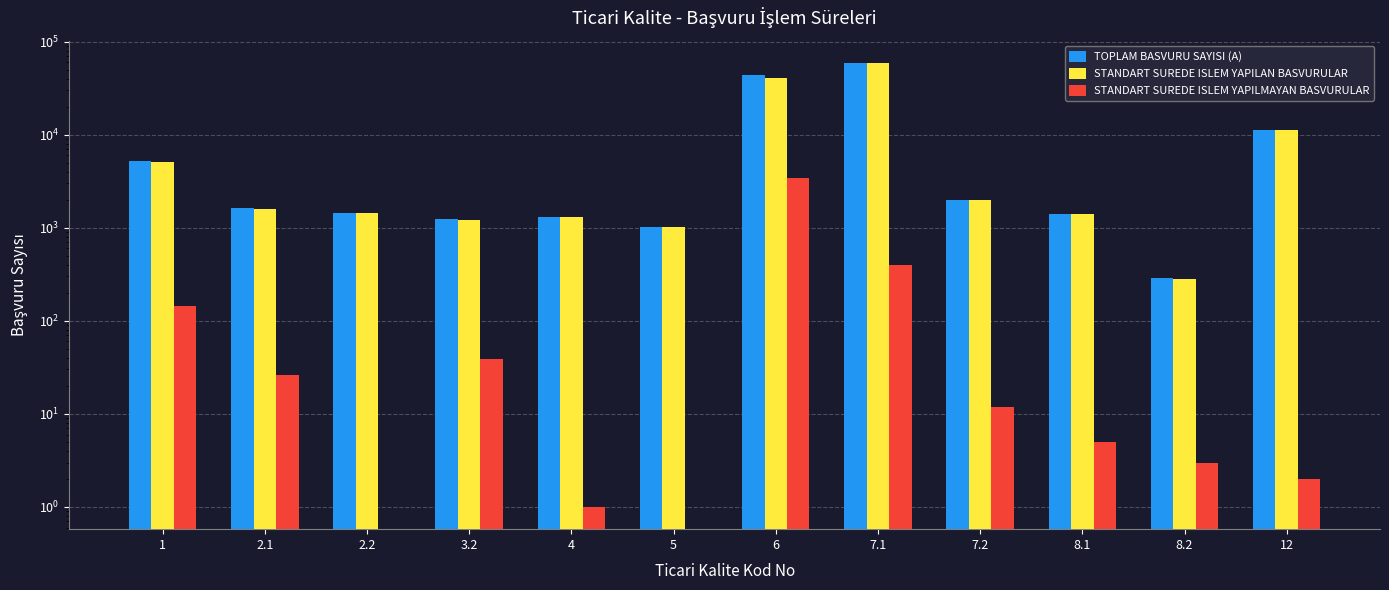

Where does the STANDART SUREDE ISLEM YAPILMAYAN BASVURULAR series first go above 12?

1